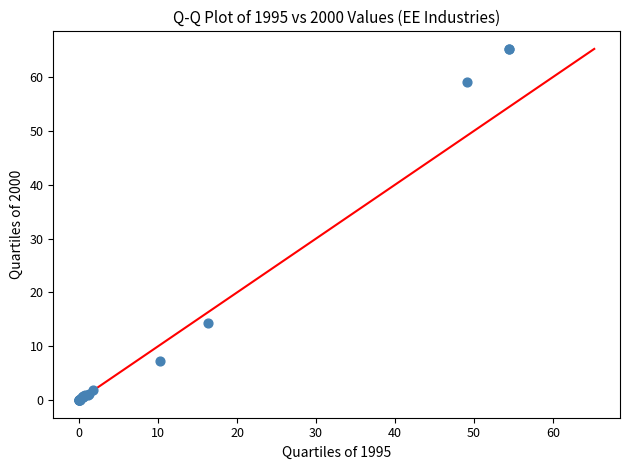

What Y value in the scatter plot is closest to 32?

14.3